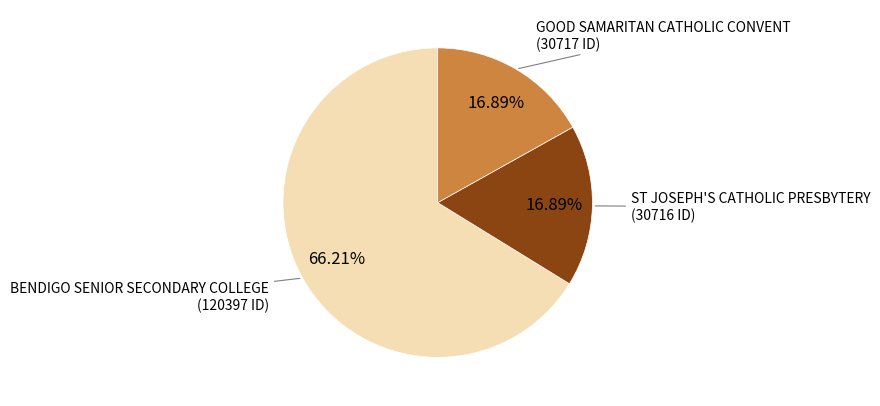

Is there any slice that represents more than half of the pie?

Yes